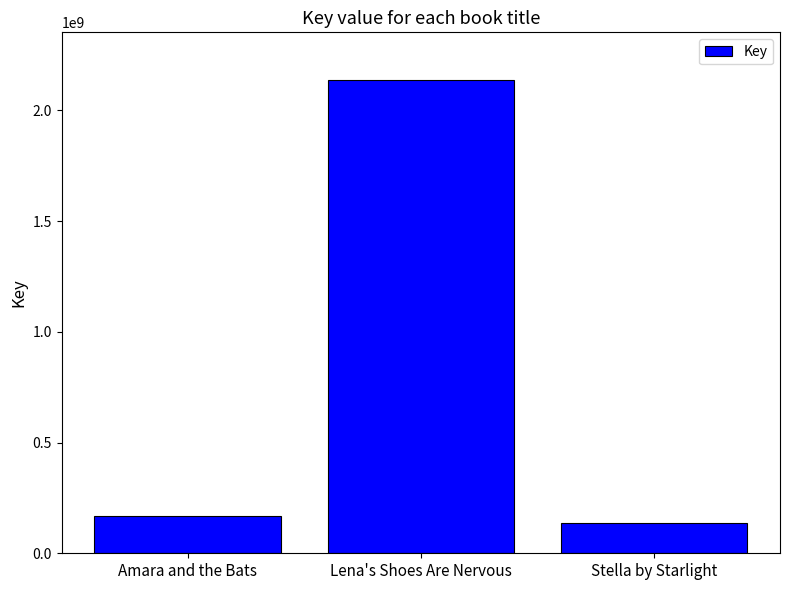

Which has a higher value, Lena's Shoes Are Nervous or Stella by Starlight?

Lena's Shoes Are Nervous